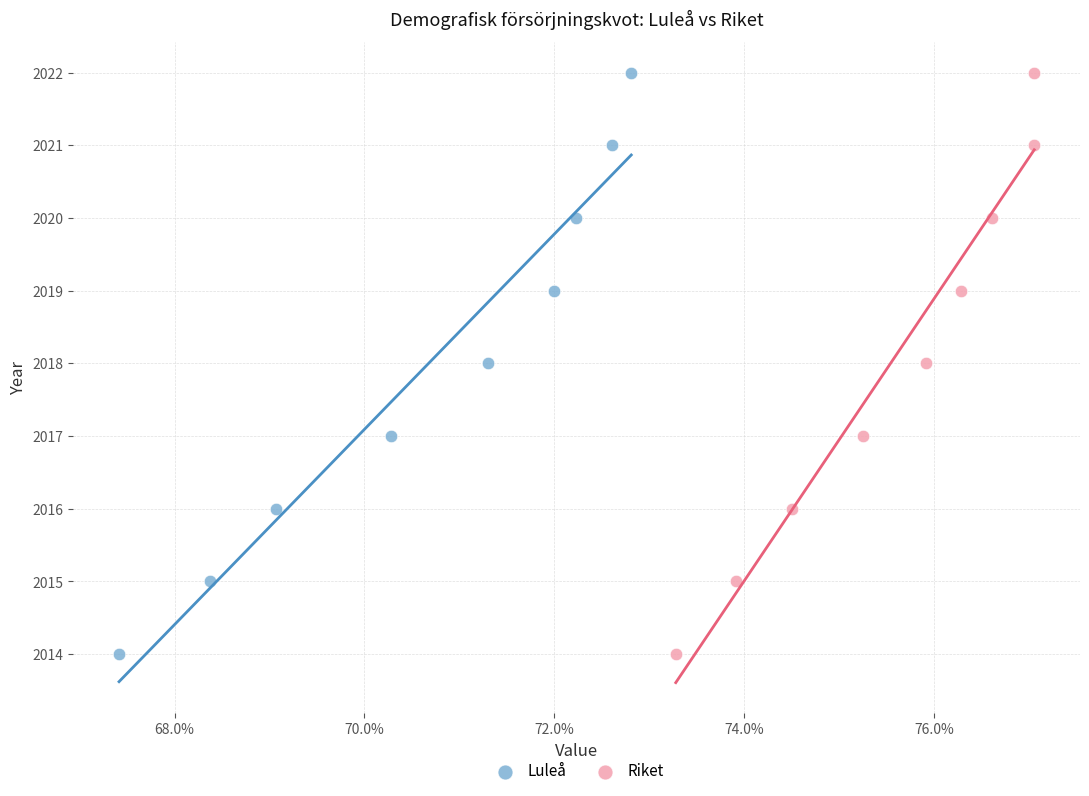

What are all the series names shown in the legend?

Luleå, Riket